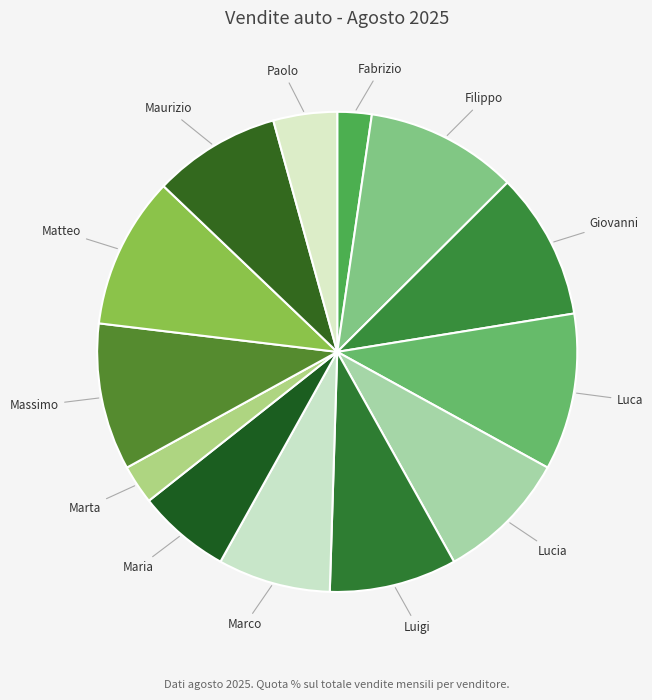

Is there a majority slice in this chart?

No